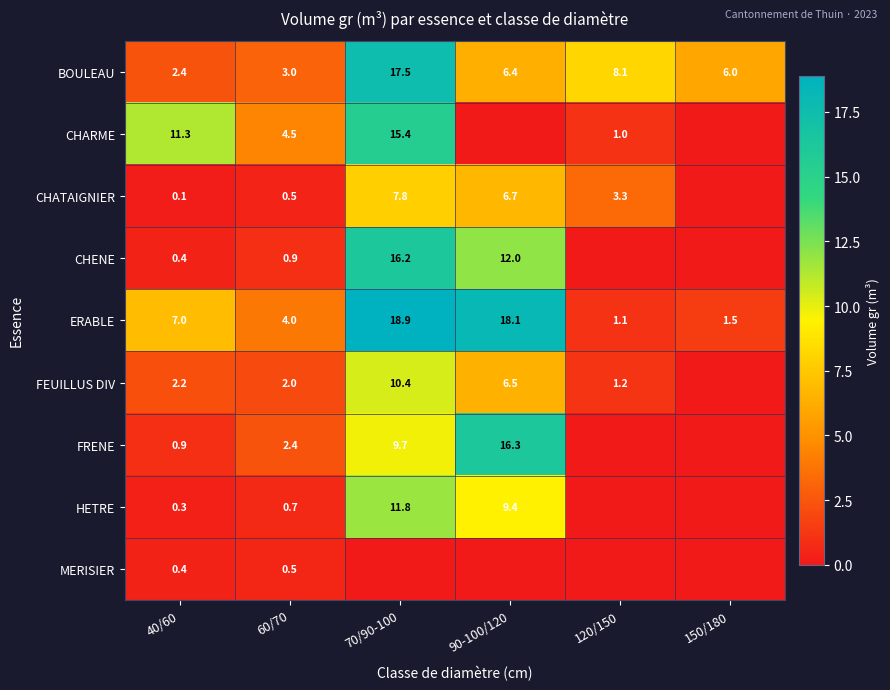

The CHARME series shows 15.4 at 70/90-100. True or false?

True